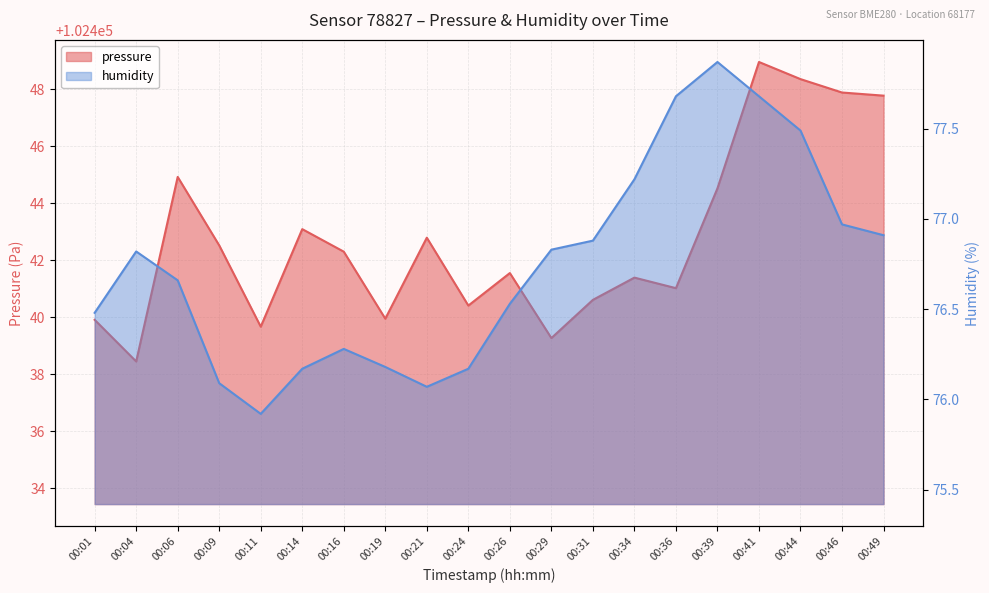

True or false: humidity and pressure cross at least once.

False